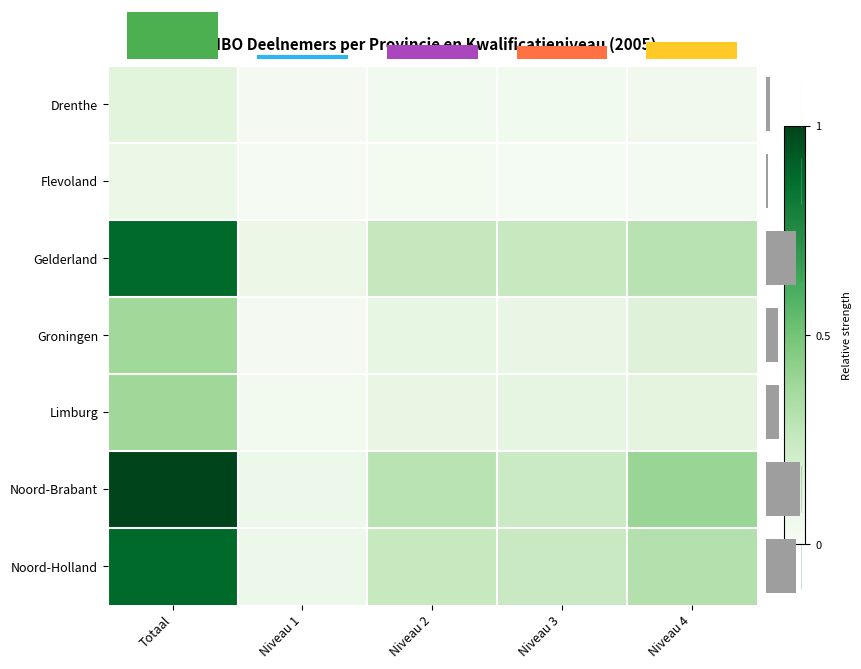

Which series has the largest total across all categories?

Noord-Brabant